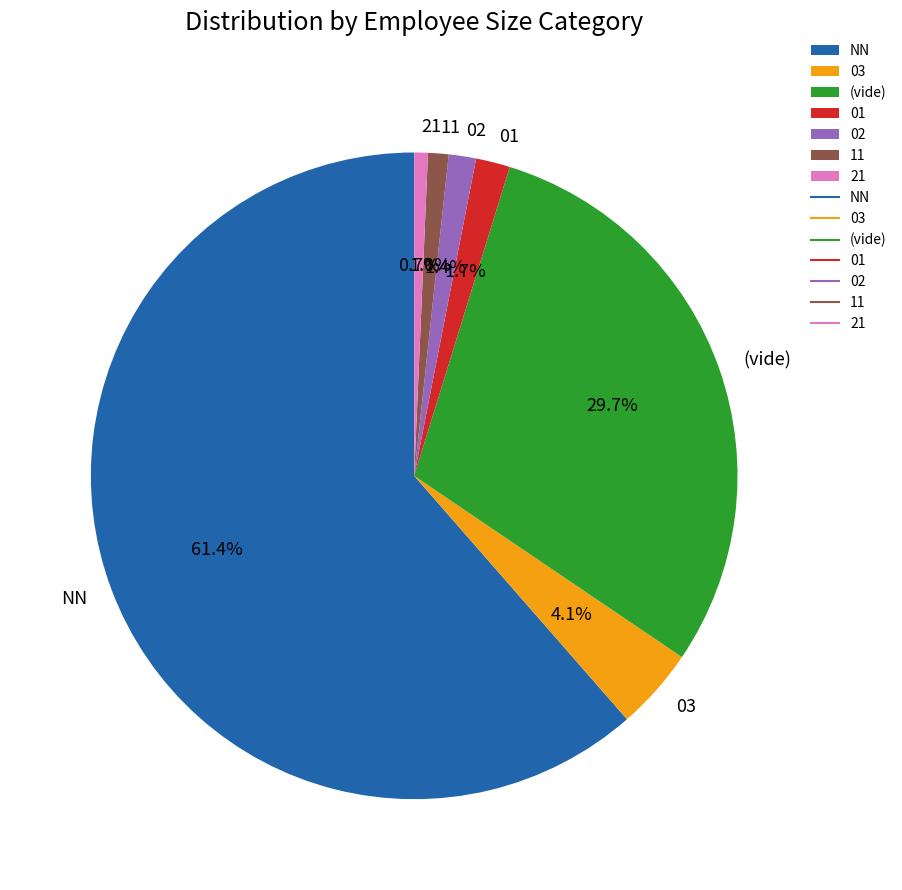

Approximately how many times larger is the value at 21 compared to 02?

0.5